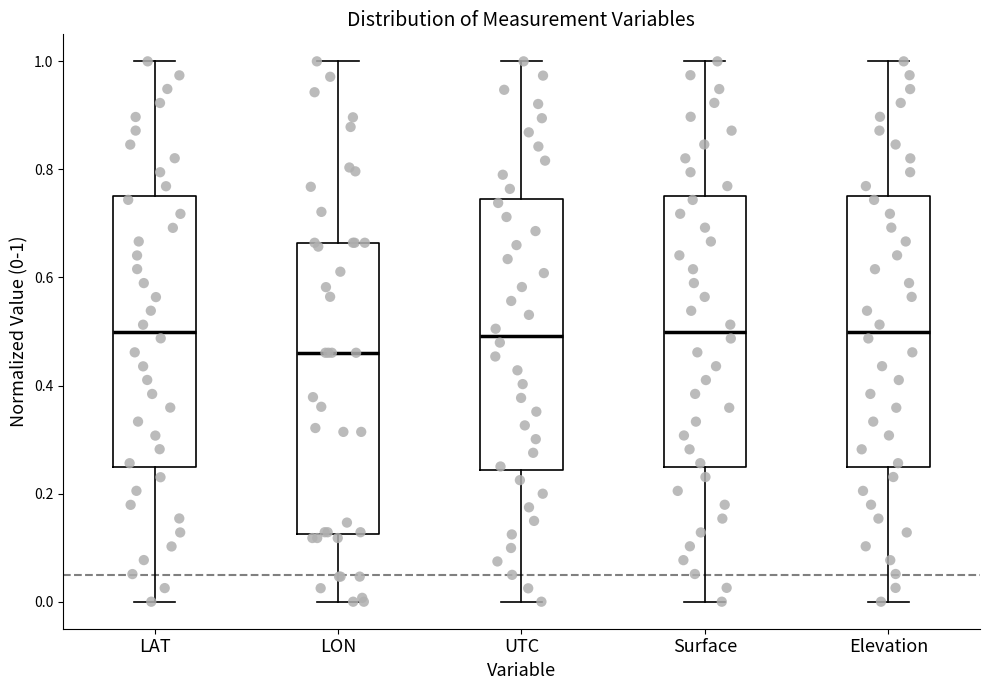

Reading left to right, read every box against the y-axis: the position of its median line, the range the box covers, and the ends of its whiskers. The values are not printed on the chart, so give them approximately, as read against the axis.

LAT: median 0.50, box 0.24 to 0.76, whiskers 0.00 to 1.00
LON: median 0.46, box 0.12 to 0.66, whiskers 0.00 to 1.00
UTC: median 0.50, box 0.24 to 0.74, whiskers 0.00 to 1.00
Surface: median 0.50, box 0.24 to 0.74, whiskers 0.00 to 1.00
Elevation: median 0.50, box 0.24 to 0.74, whiskers 0.00 to 1.00